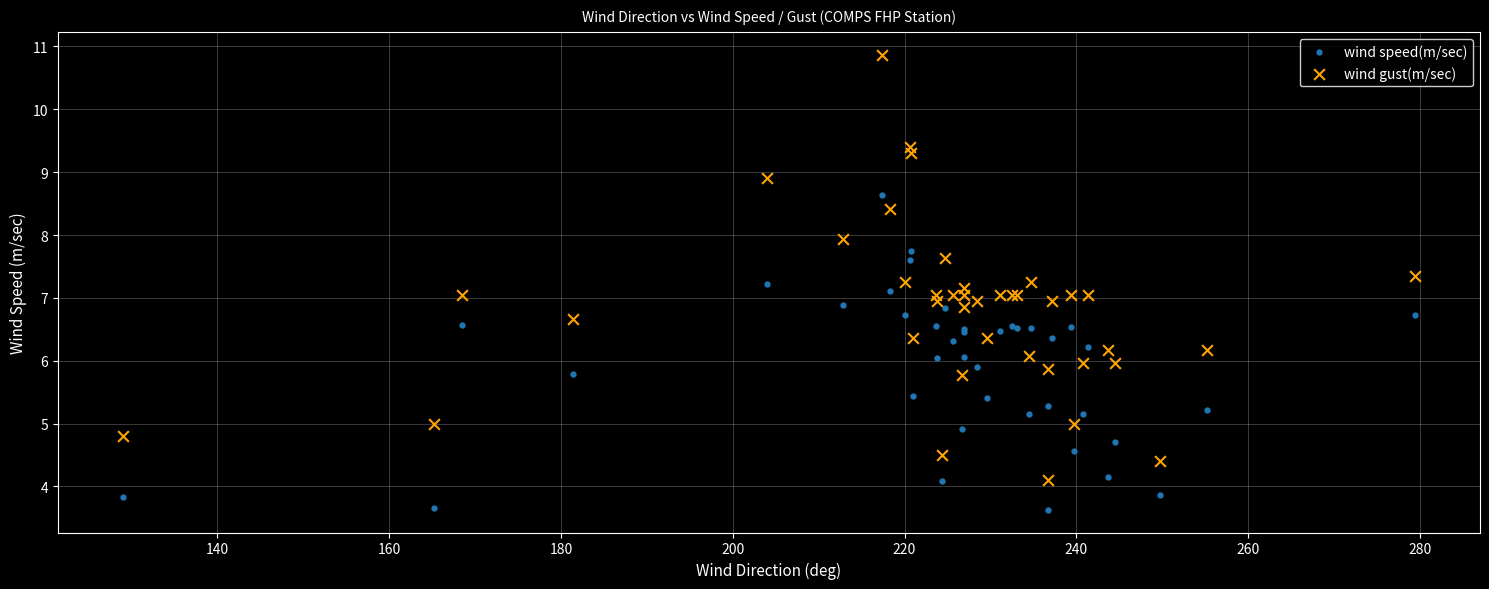

Which series reaches the maximum Y coordinate?

wind gust(m/sec)